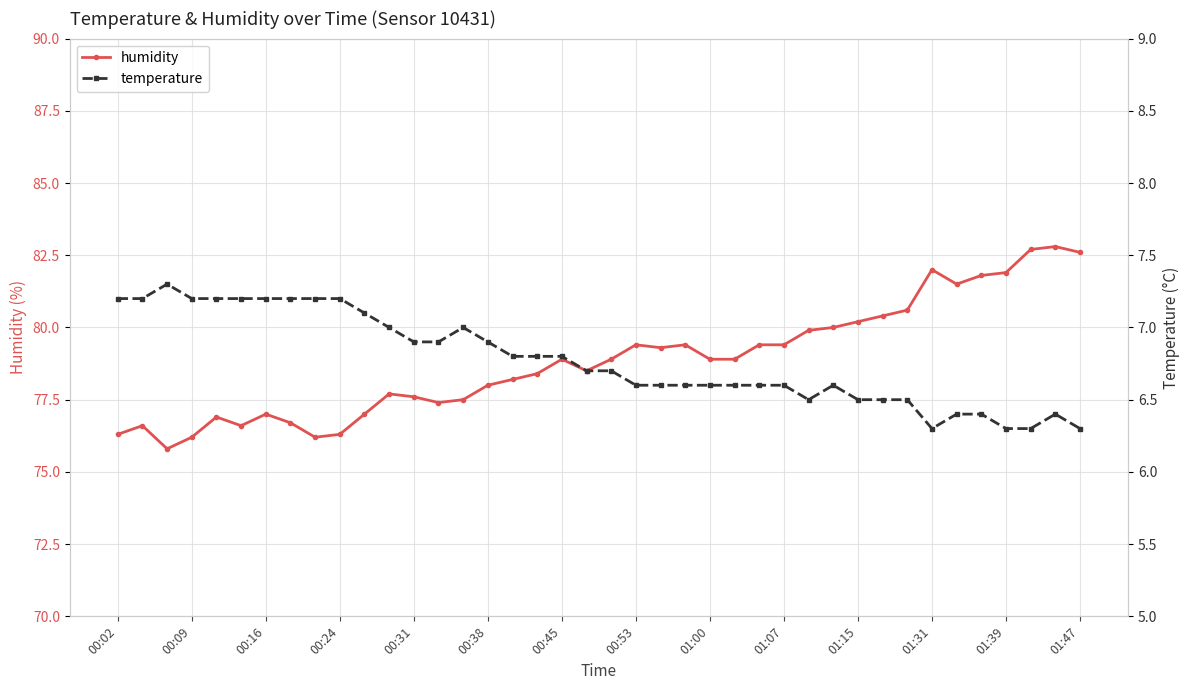

The value of humidity at 01:47 is 17.4. True or false?

False